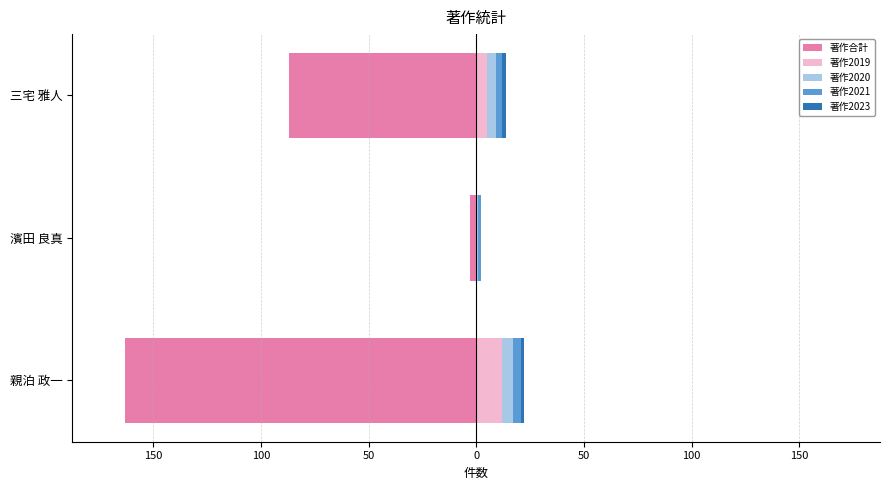

Which series has the widest spread of values?

著作合計